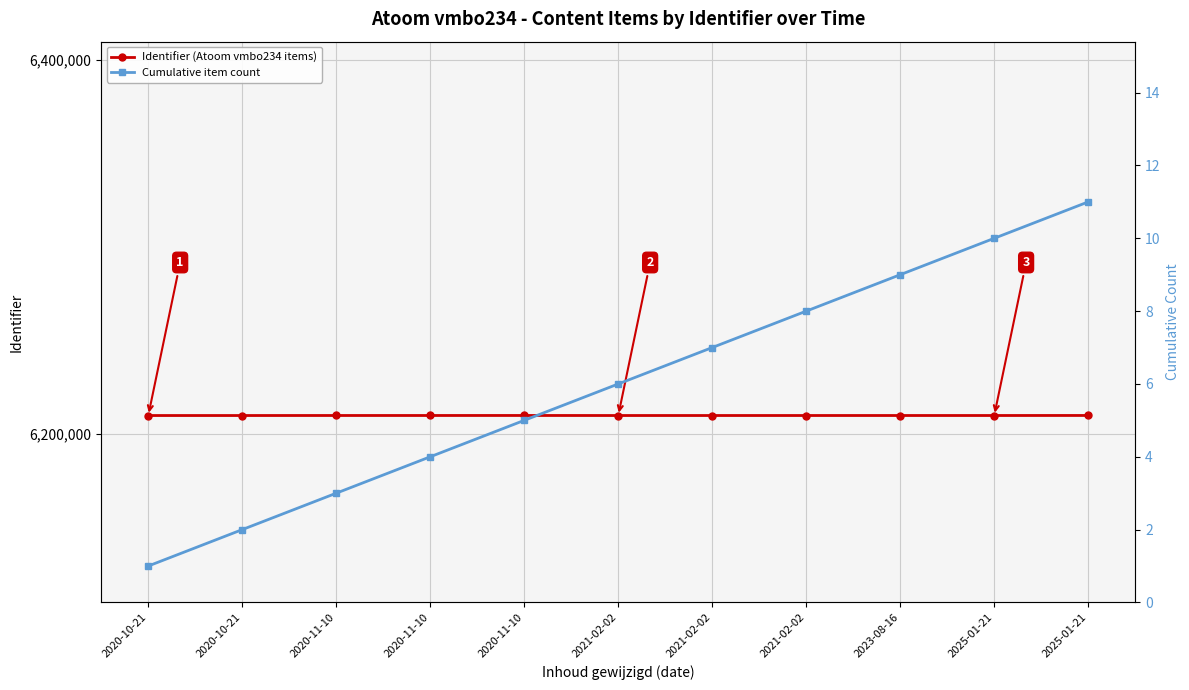

The Cumulative item count series shows 2 at 2020-11-10. True or false?

False